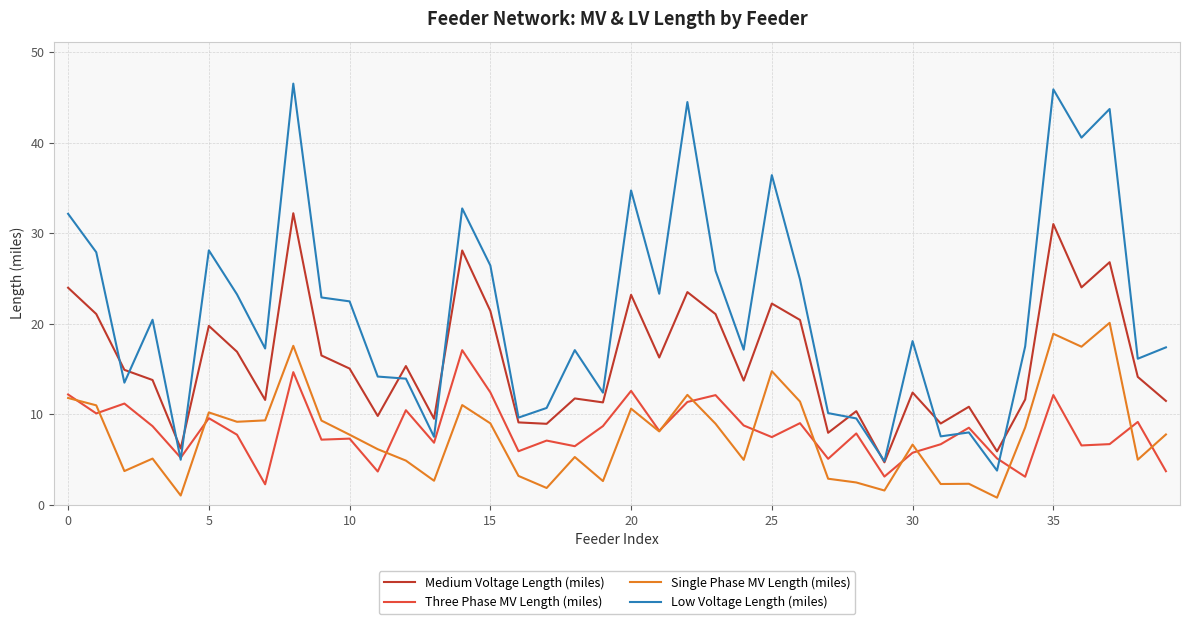

Which series has the largest total across all categories?

Low Voltage Length (miles)